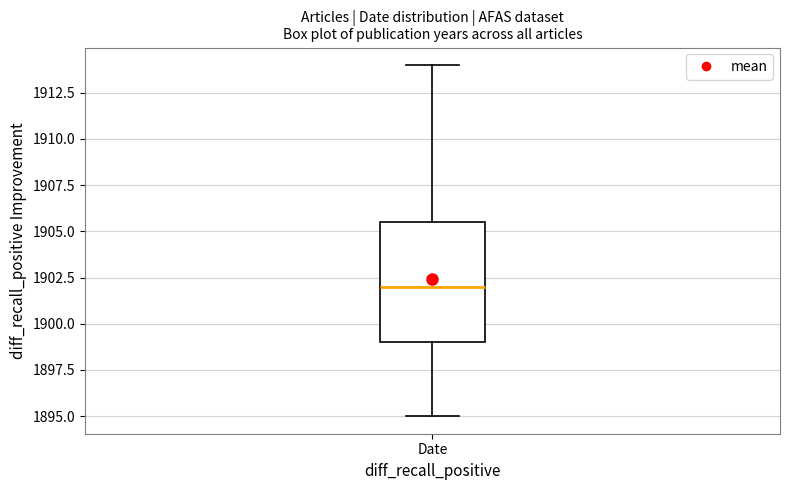

Read this box plot against the y-axis: the position of the median line, the range covered by the box, and the ends of both whiskers. The values are not printed on the chart, so give them approximately, as read against the axis.

median 1902.0, box 1899.0 to 1905.5, whiskers 1895.0 to 1914.0